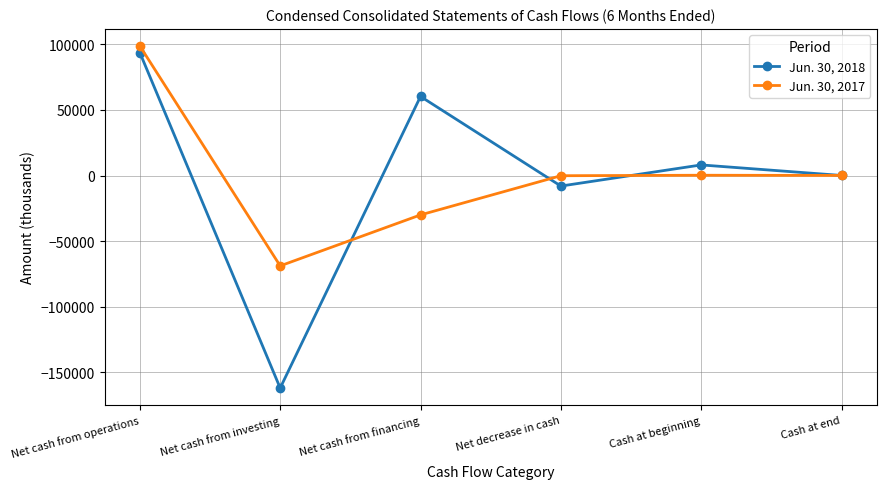

Is the value of Jun. 30, 2017 at Net cash from operations greater than the value of Jun. 30, 2018 at Cash at beginning?

Yes